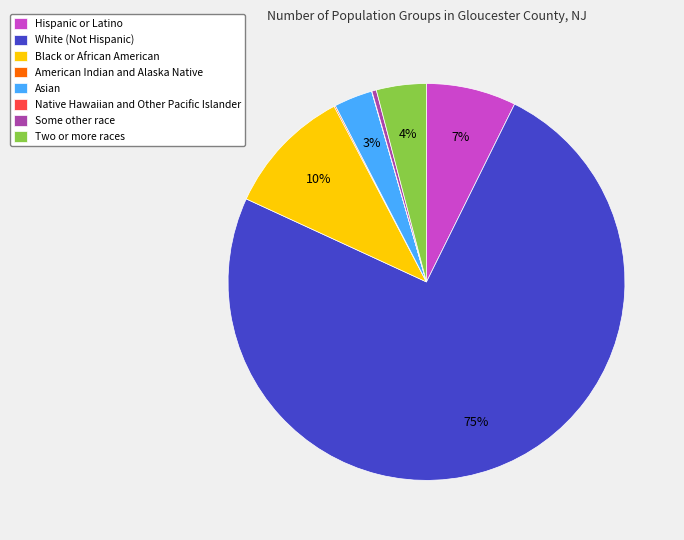

Which category has the biggest portion of the pie?

White